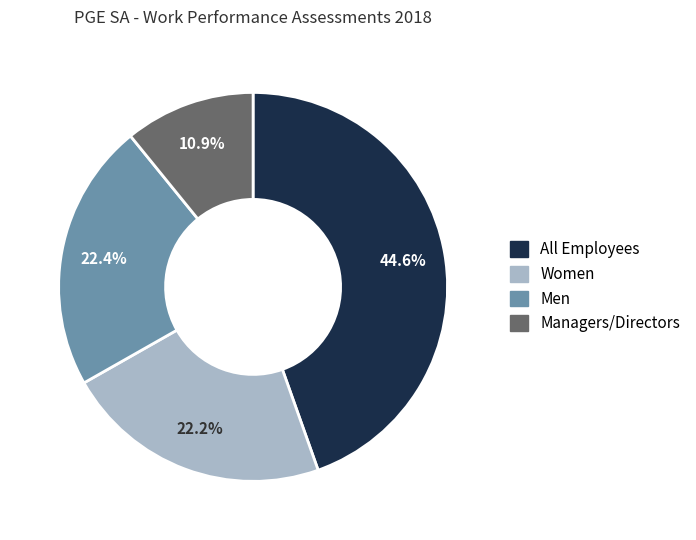

Is there any slice that represents more than half of the pie?

No